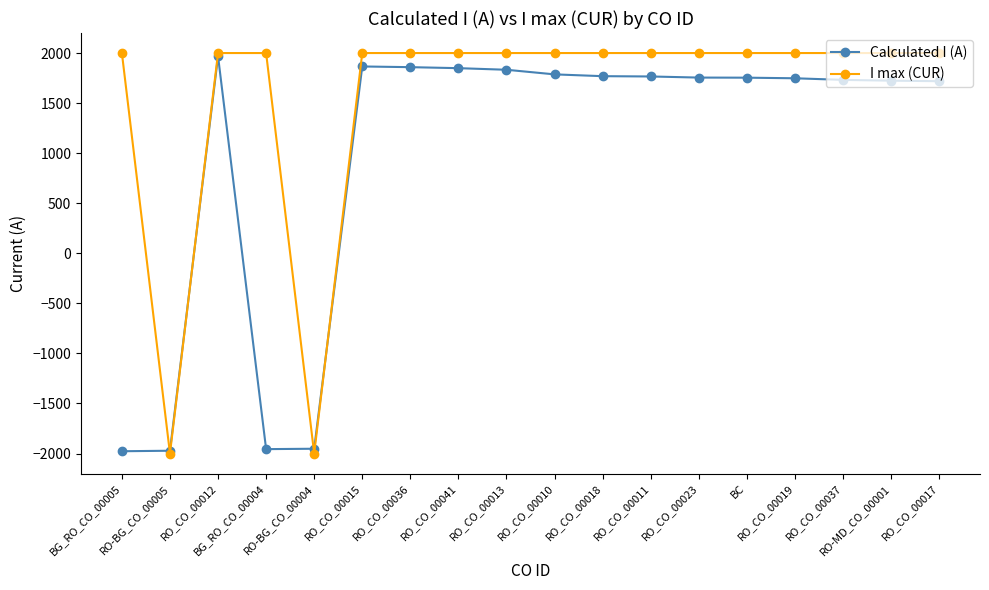

Which series has the largest range (max minus min)?

I max (CUR)